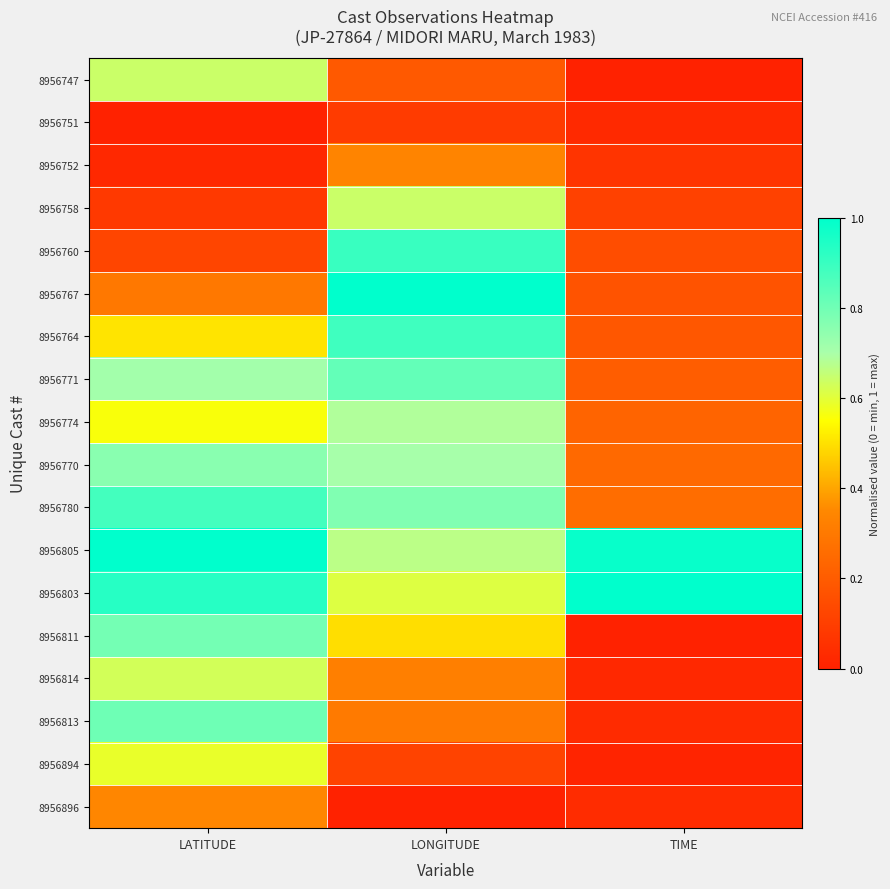

Between LATITUDE and LONGITUDE, which is larger?

LATITUDE